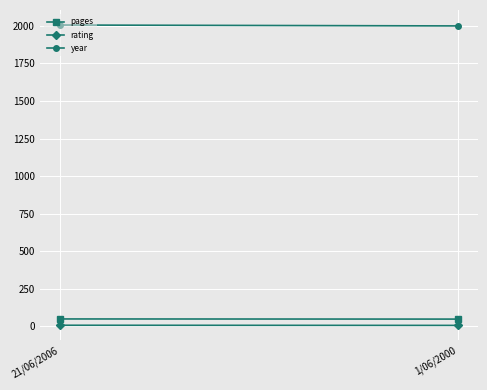

What are all the series names shown in the legend?

pages, rating, year